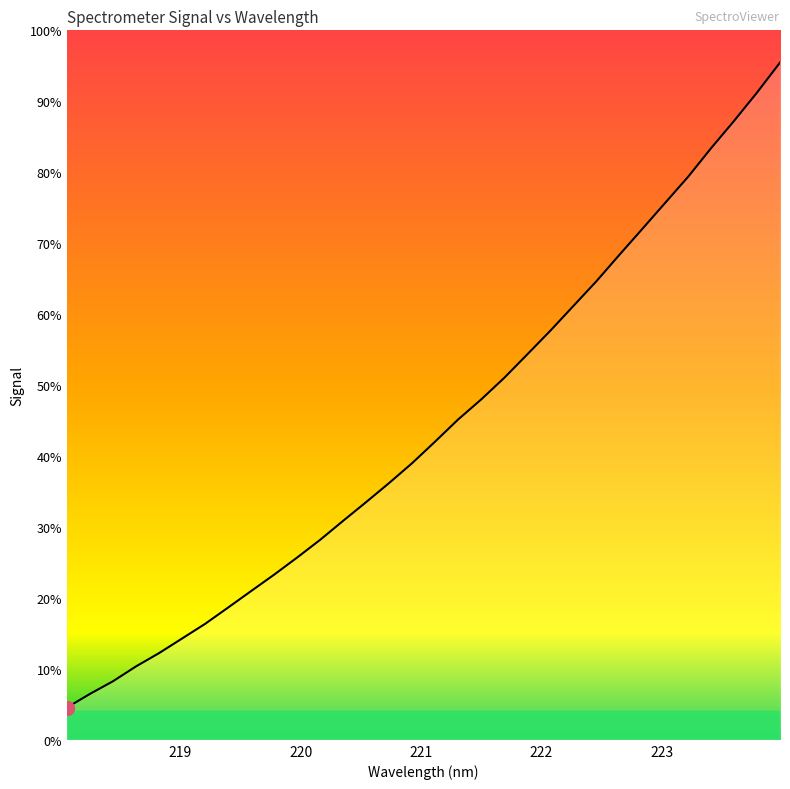

Is this an area chart (filled region under the line)?

Yes